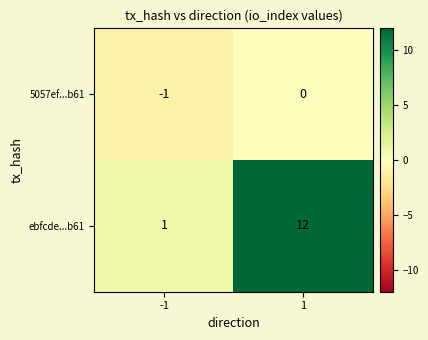

Which label corresponds to the largest value in the chart?

1